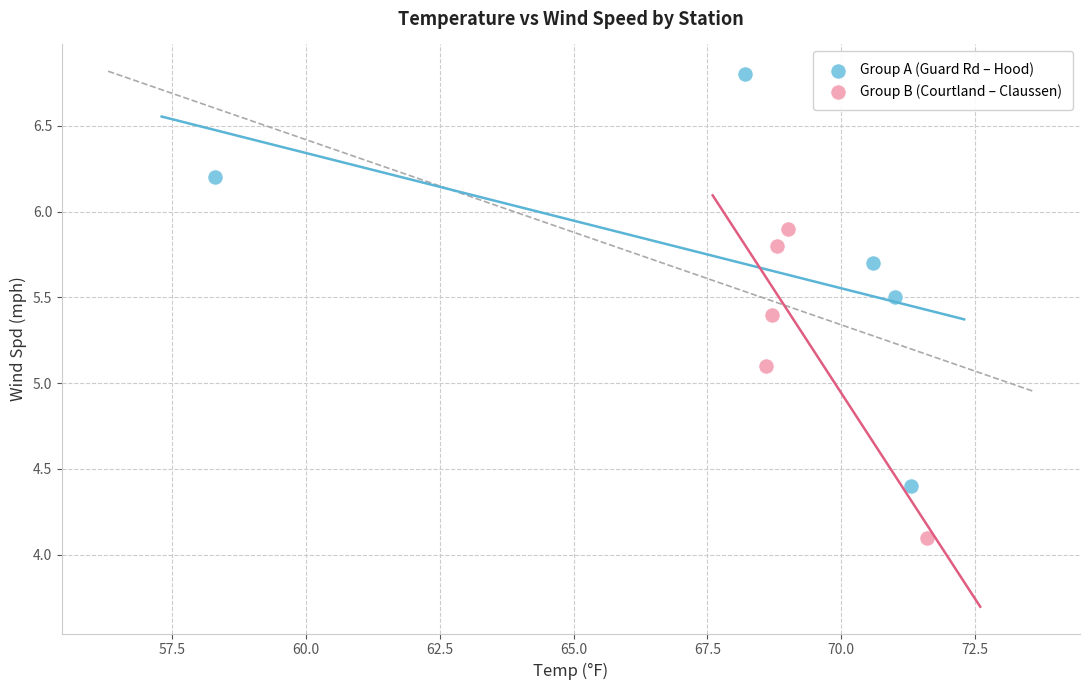

Which series contains the highest Y value?

Group A (Guard Rd – Hood)